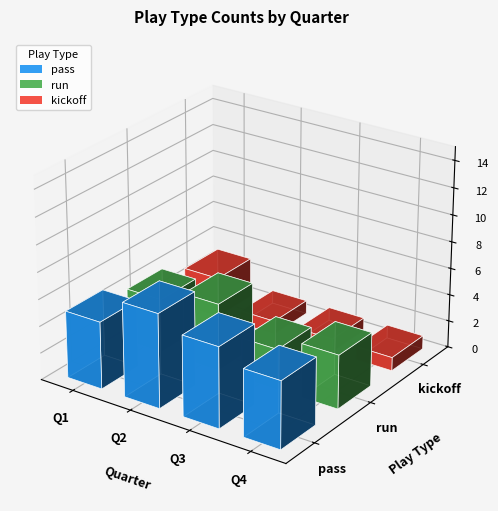

How many bars are there in total?

12